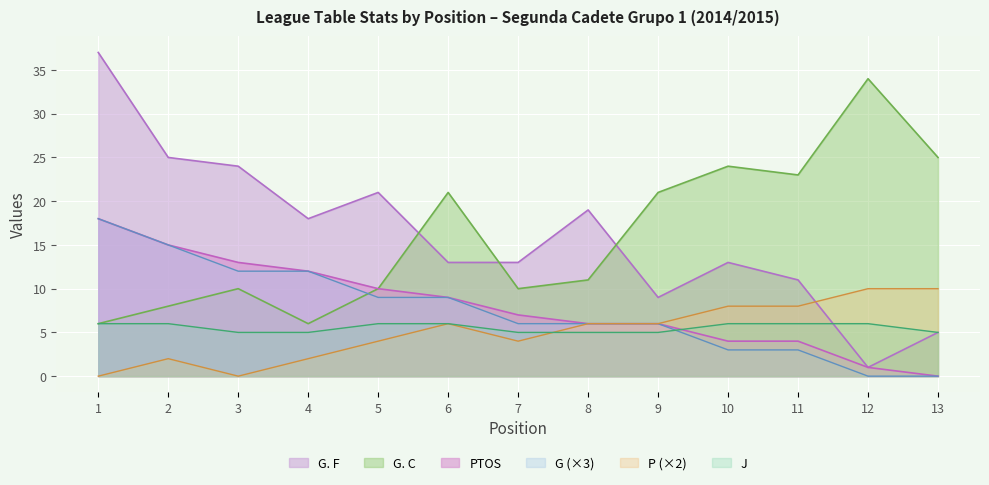

What is the maximum value shown in the chart?

37